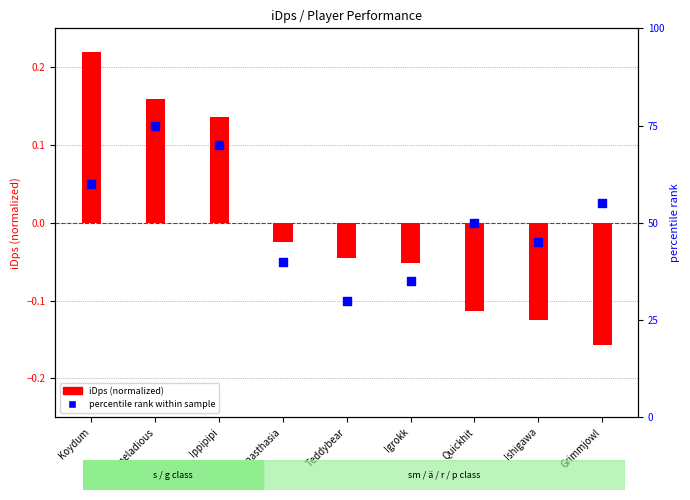

What are all the series names shown in the legend?

iDps (normalized), percentile rank within sample